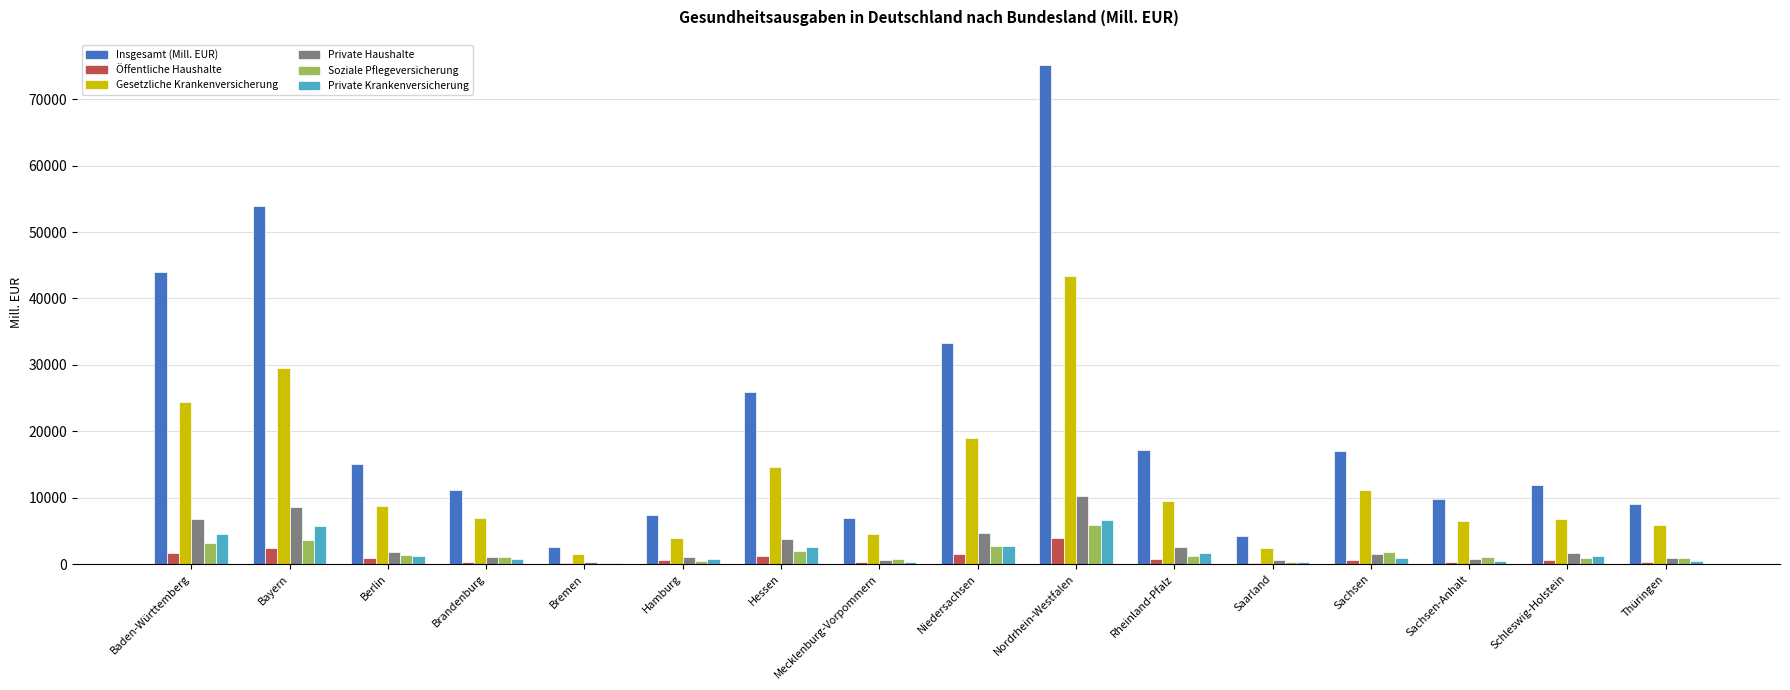

At which label is Gesetzliche Krankenversicherung closest to 22440?

Baden-Württemberg